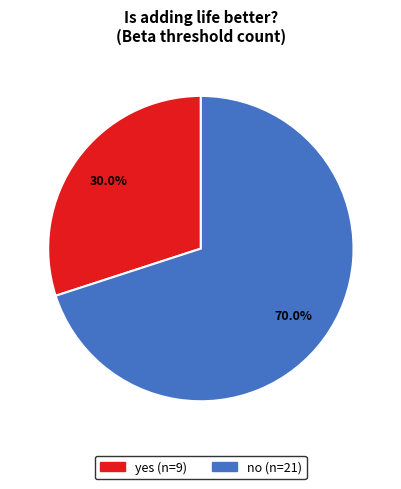

Combined, do yes and no account for over 50%?

Yes